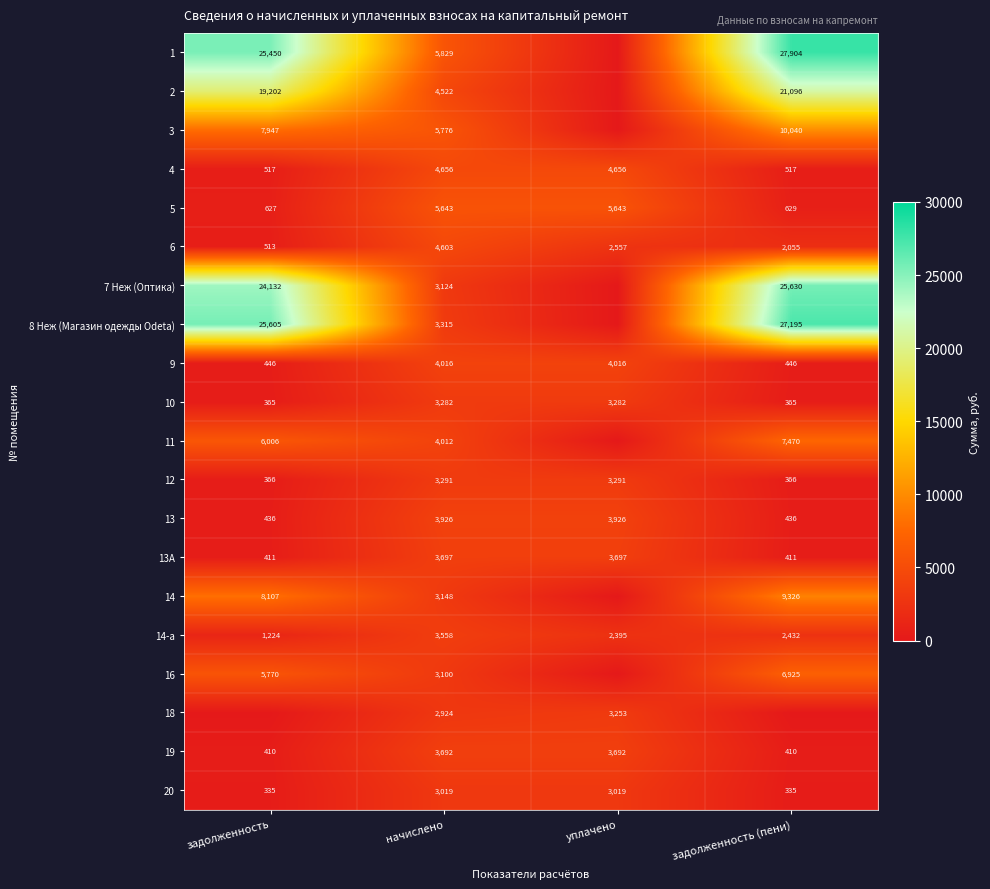

What is the difference between the maximum and minimum values in the 19 series?

3282